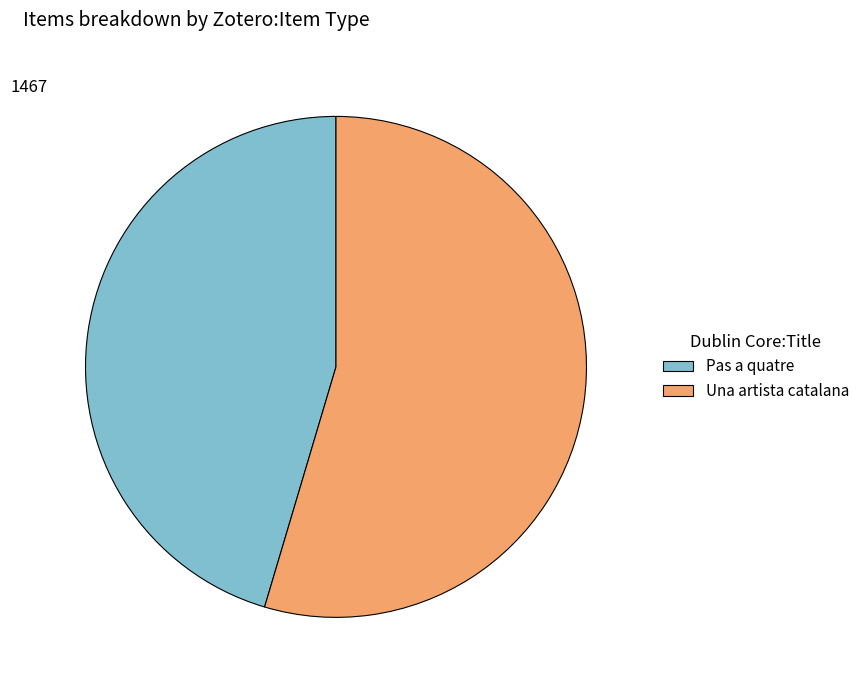

Which category has the biggest portion of the pie?

Una artista catalana